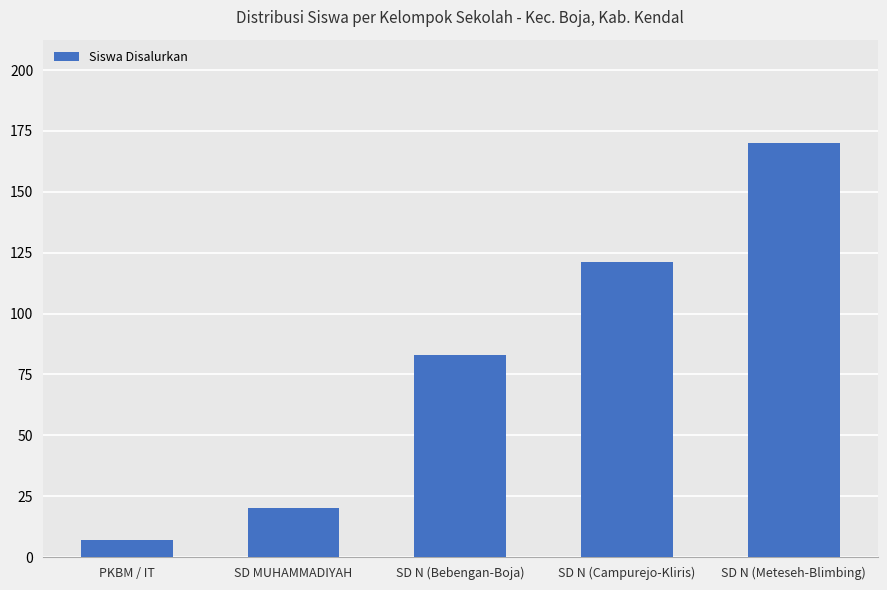

Rank the categories by value from lowest to highest.

PKBM / IT, SD MUHAMMADIYAH, SD N (Bebengan-Boja), SD N (Campurejo-Kliris), SD N (Meteseh-Blimbing)